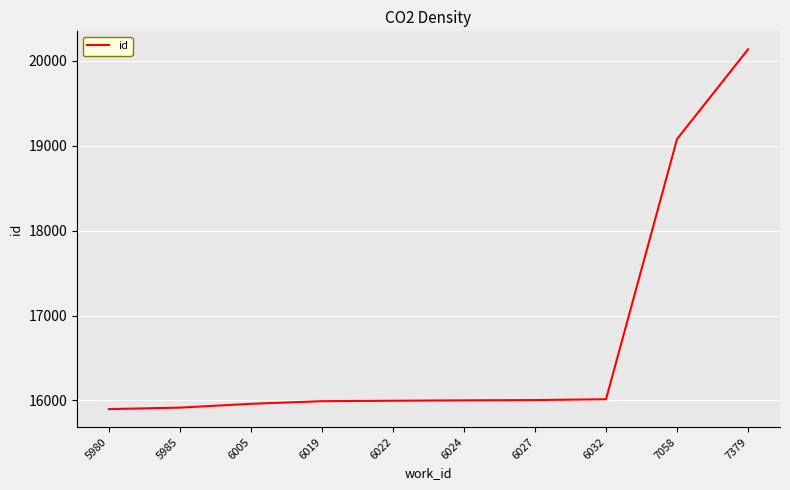

Is it true that the value at 6027 is 16004?

True